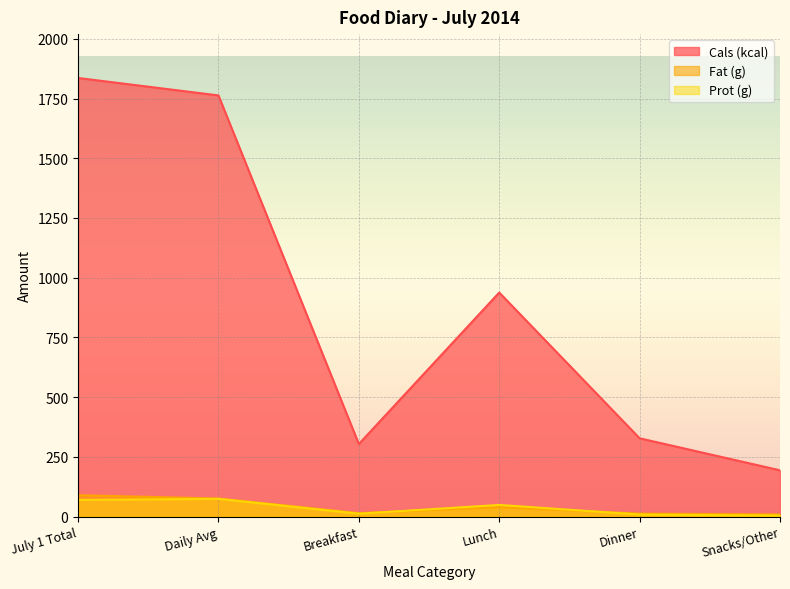

What position from the left is July 1 Total?

1